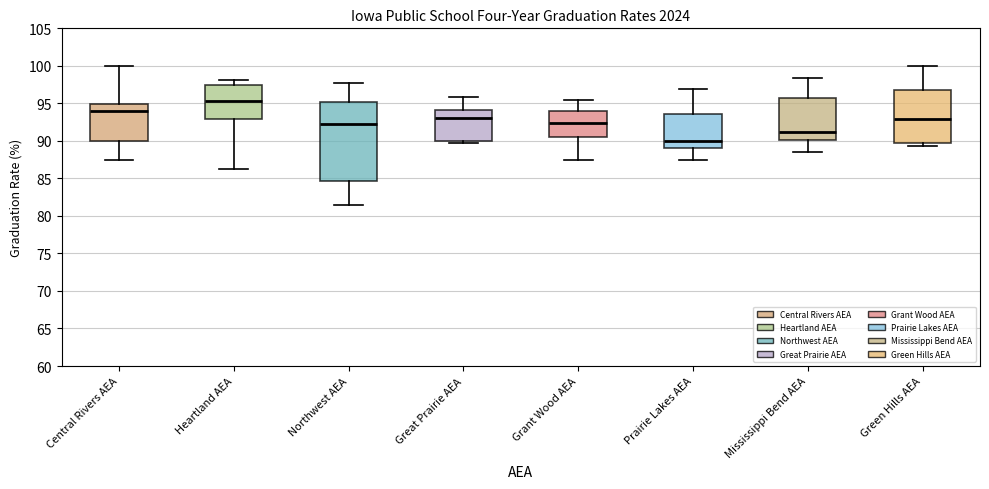

Where is the upper edge of the box for Heartland AEA on the y-axis? The values are not printed on the chart, so give them approximately, as read against the axis.

97.5